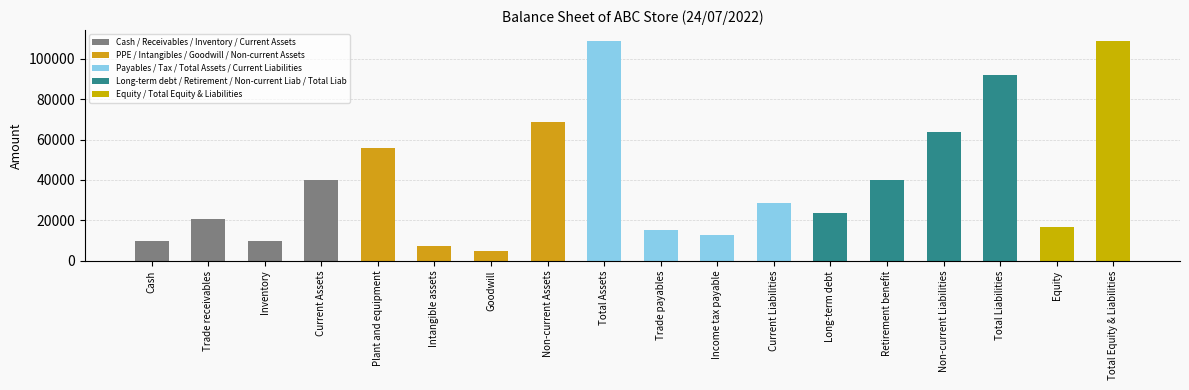

What is the label of the 11th bar from the left?

Income tax payable